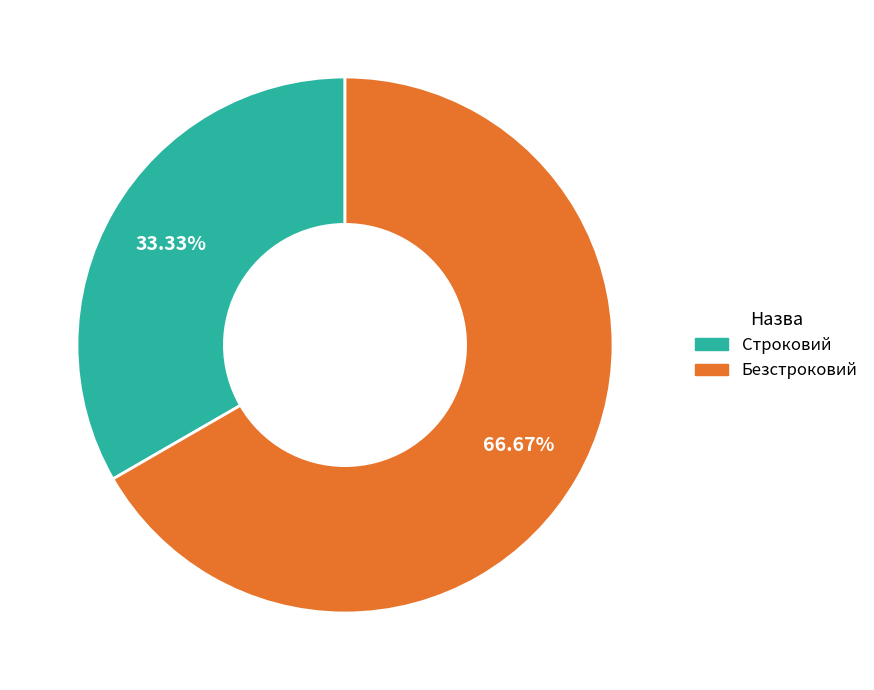

What is the ratio of the value at Строковий to the value at Безстроковий?

0.5